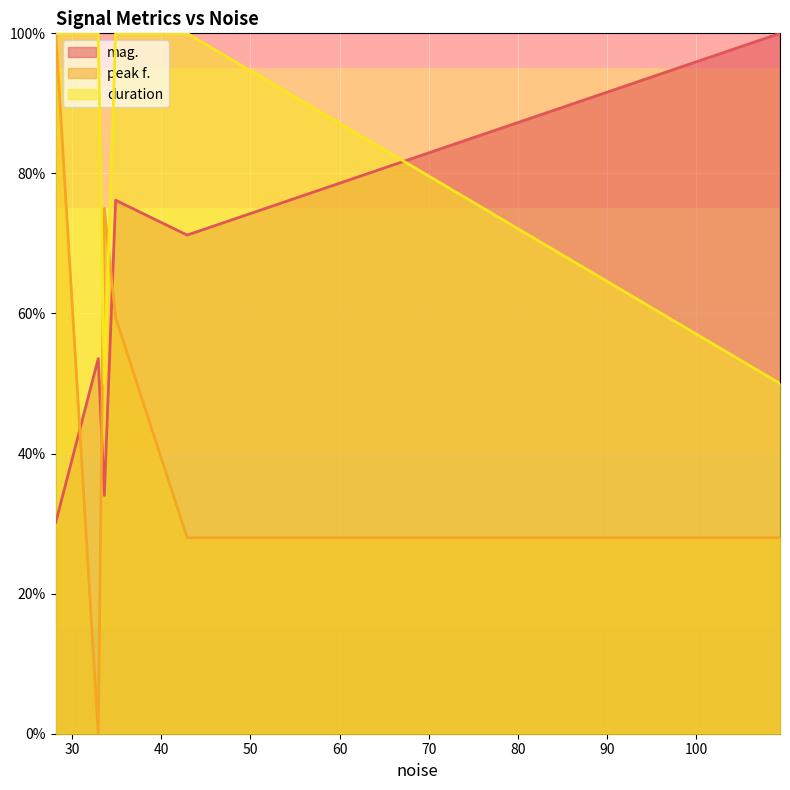

What is the value of the peak f. point at the 5th from the left?

28.0